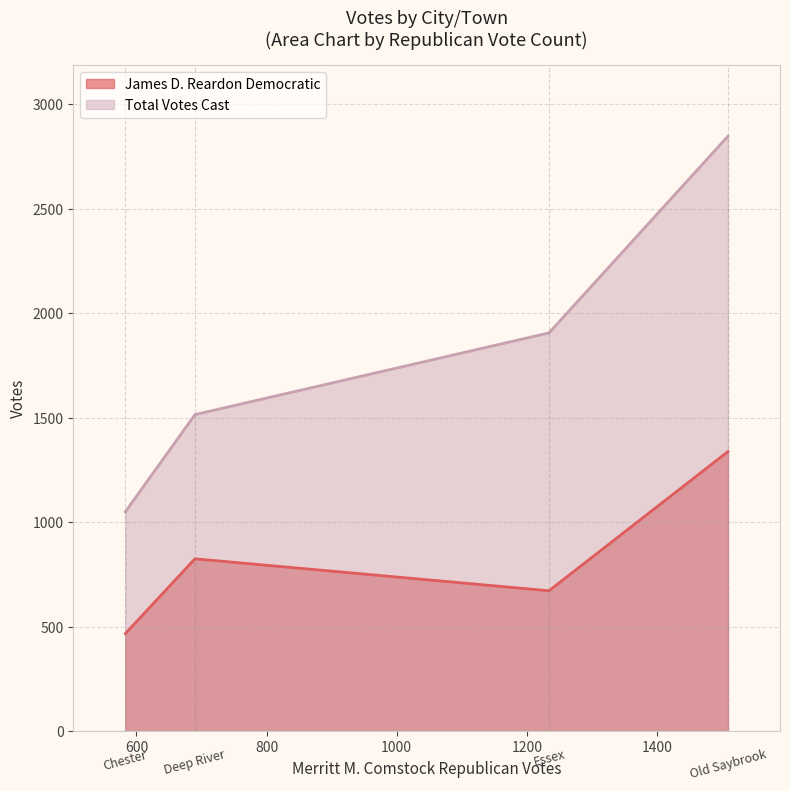

What is the lowest value of the James D. Reardon Democratic series?

468